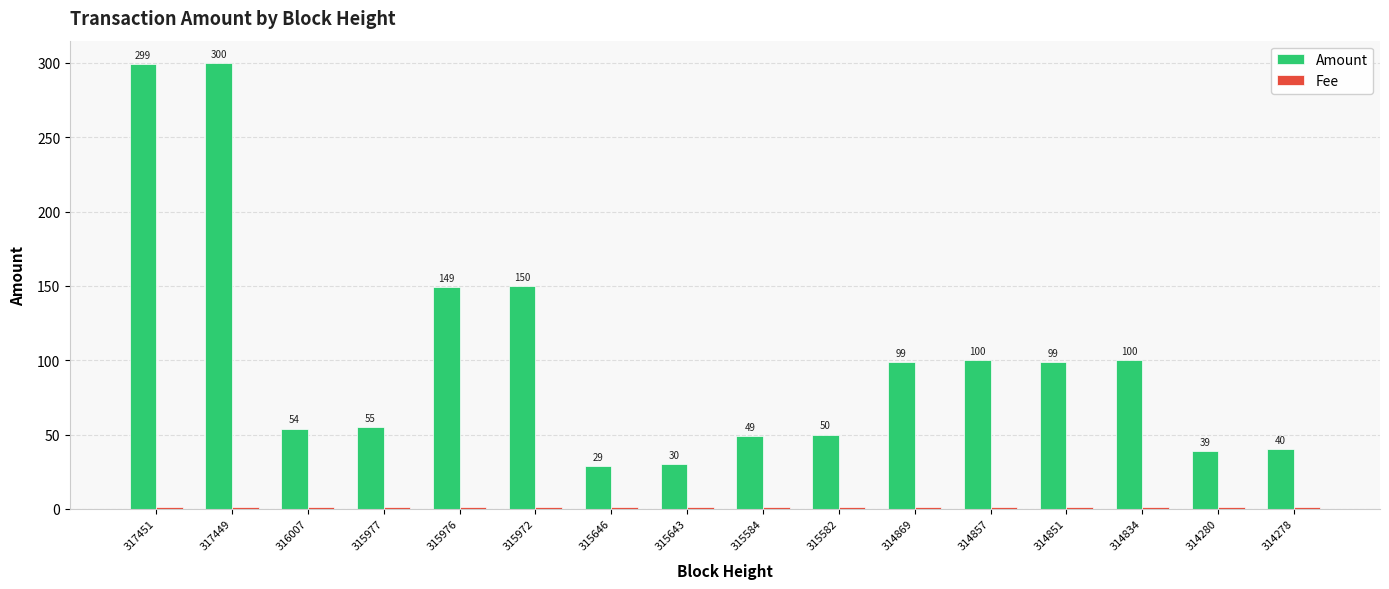

Where is Amount nearest to the value 164?

315972